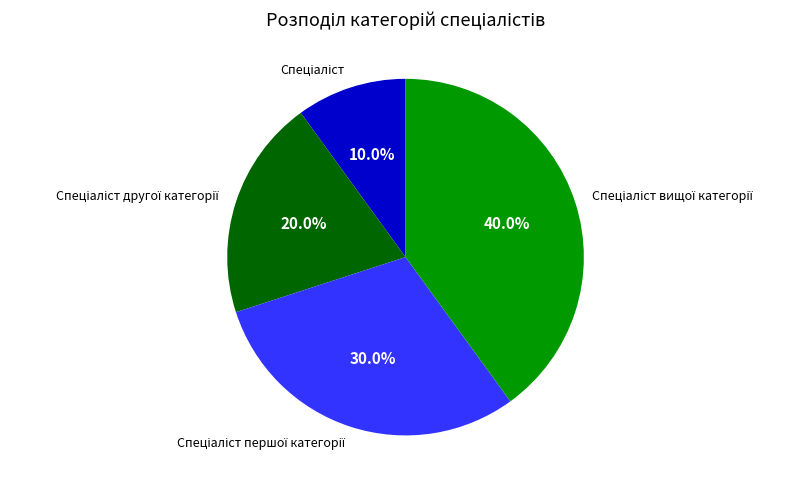

To the nearest percent, what is the difference between the largest and smallest slice percentages?

30%